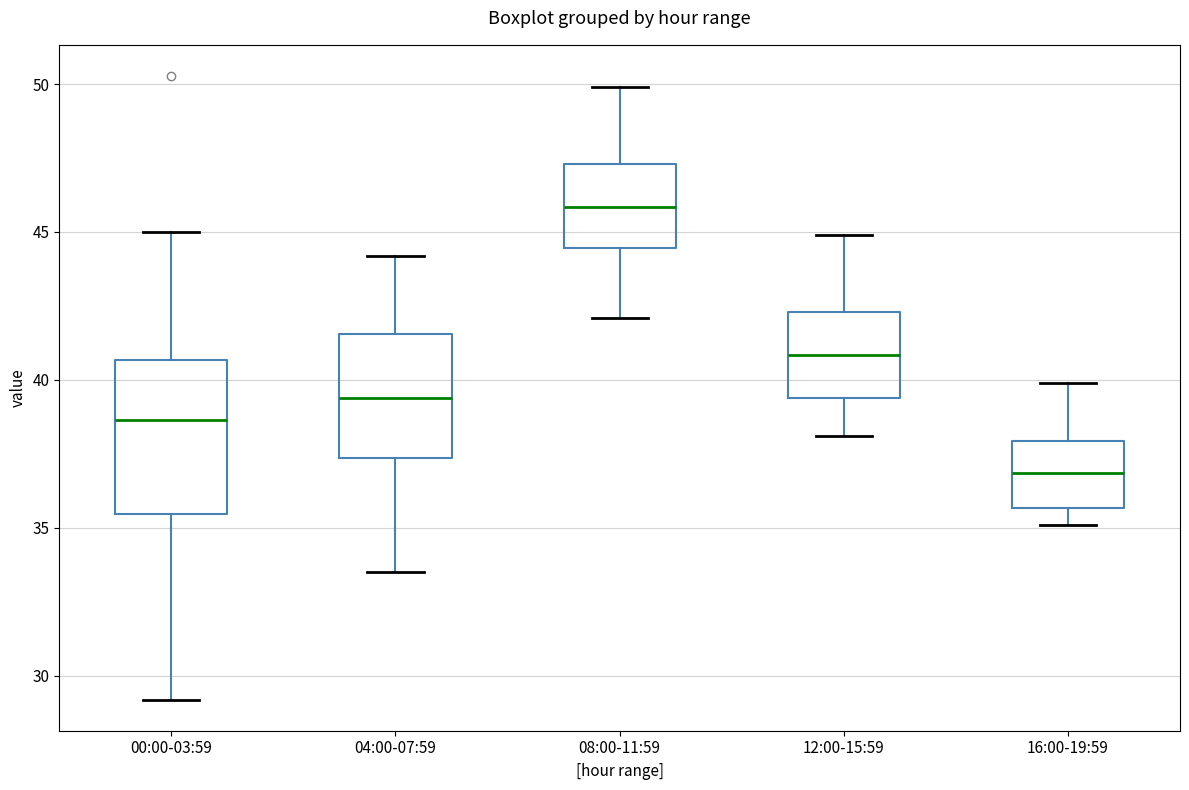

Which box has the highest median line?

08:00-11:59